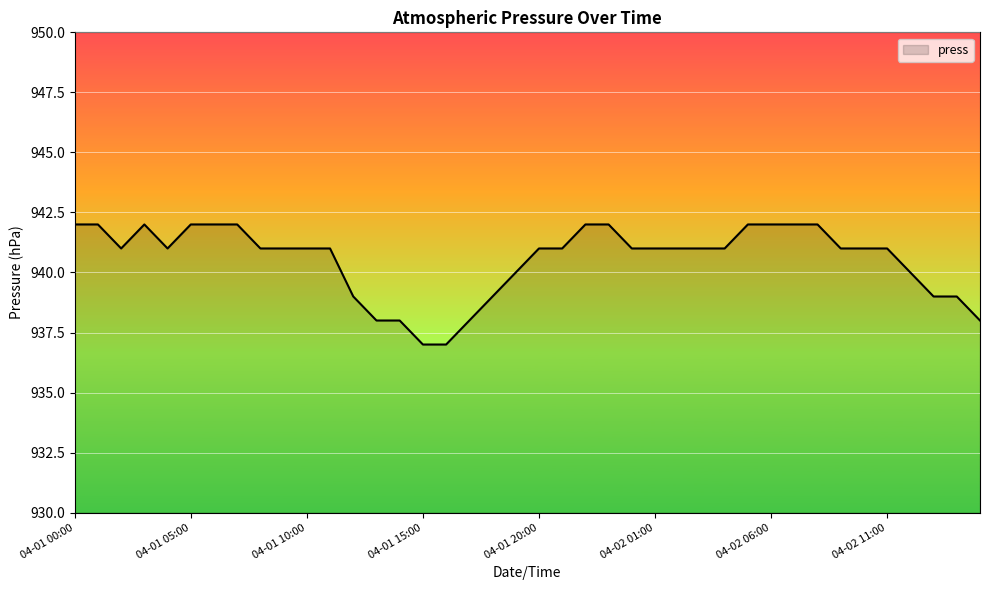

What is the difference between the maximum and minimum values?

5